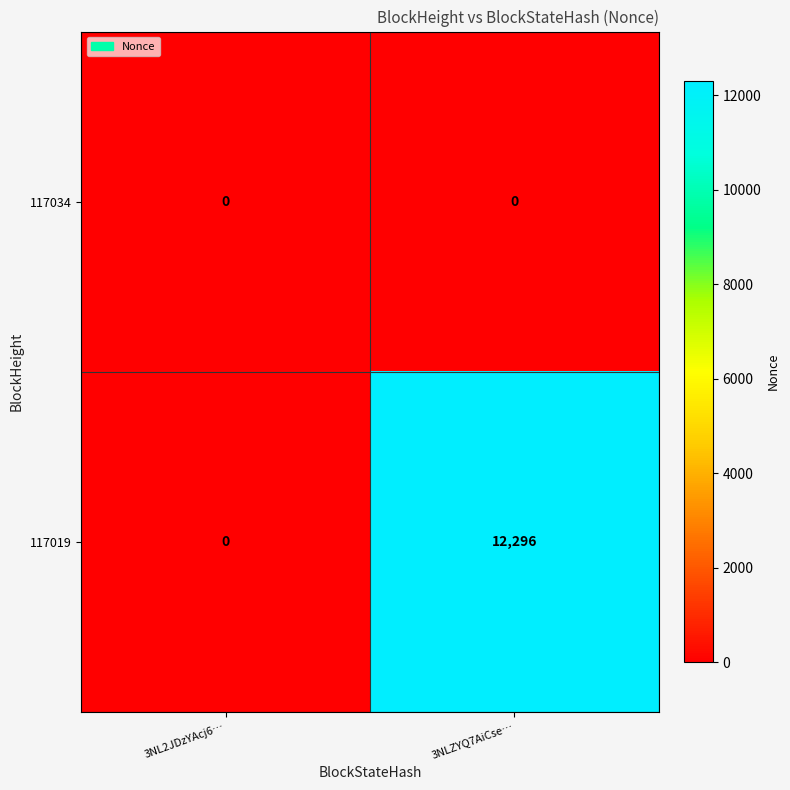

At which category does the chart reach its peak across all series?

3NLZYQ7AiCse…